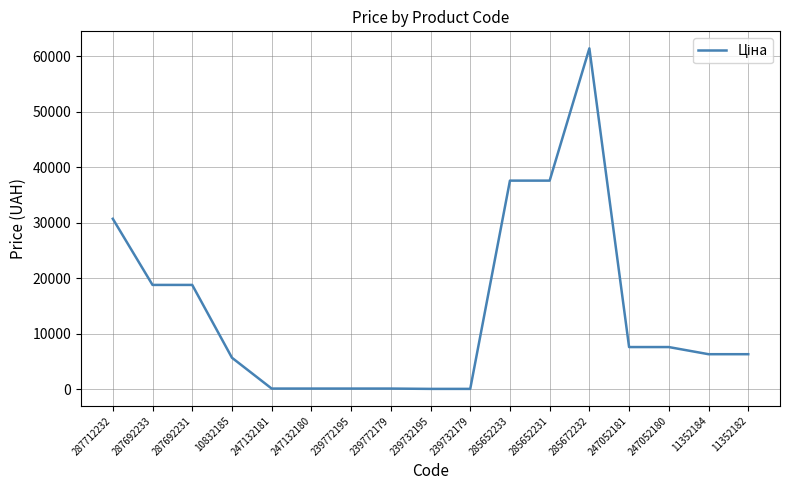

At which category does the chart reach its peak across all series?

285672232